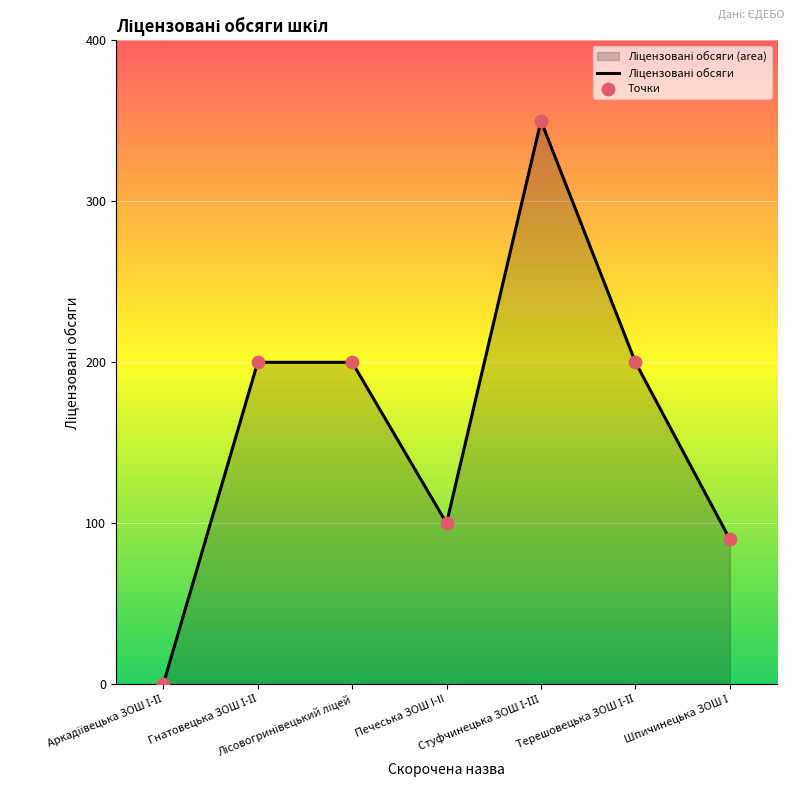

Is the value of Ліцензовані обсяги at Стуфчинецька ЗОШ І-ІІІ greater than the value of Точки at Гнатовецька ЗОШ І-ІІ?

Yes